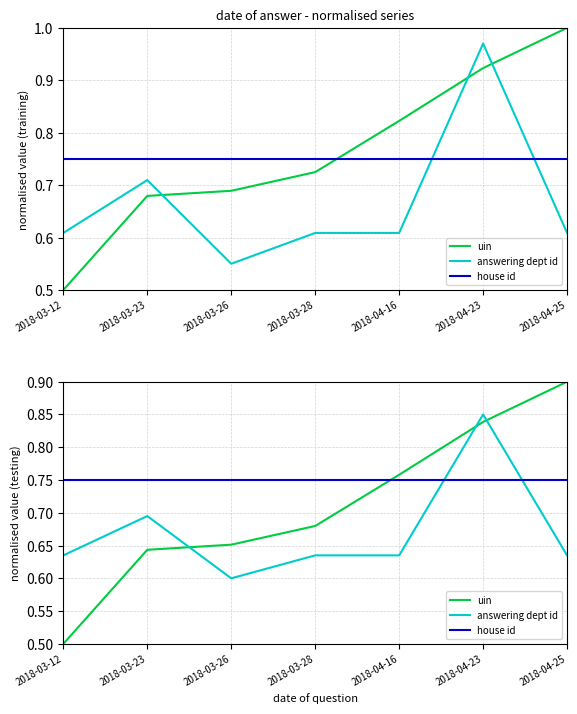

Is it true that house id equals 0.8 at 2018-04-25?

True